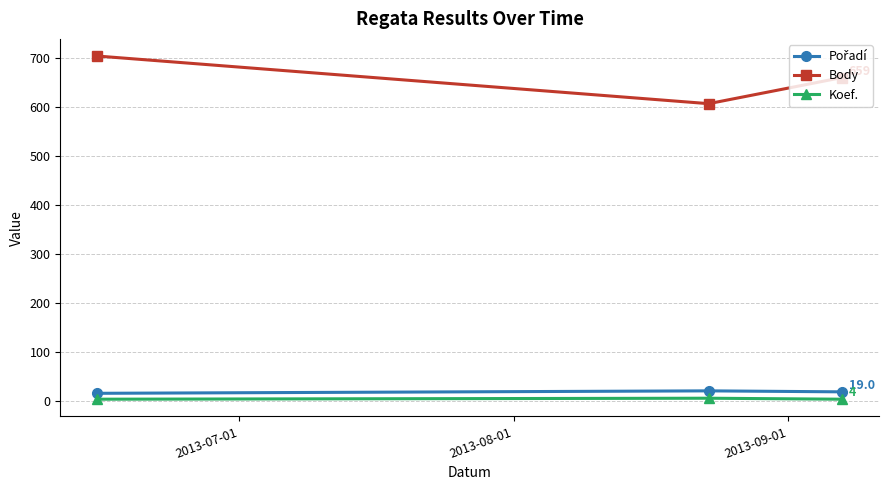

What is the greatest value displayed?

703